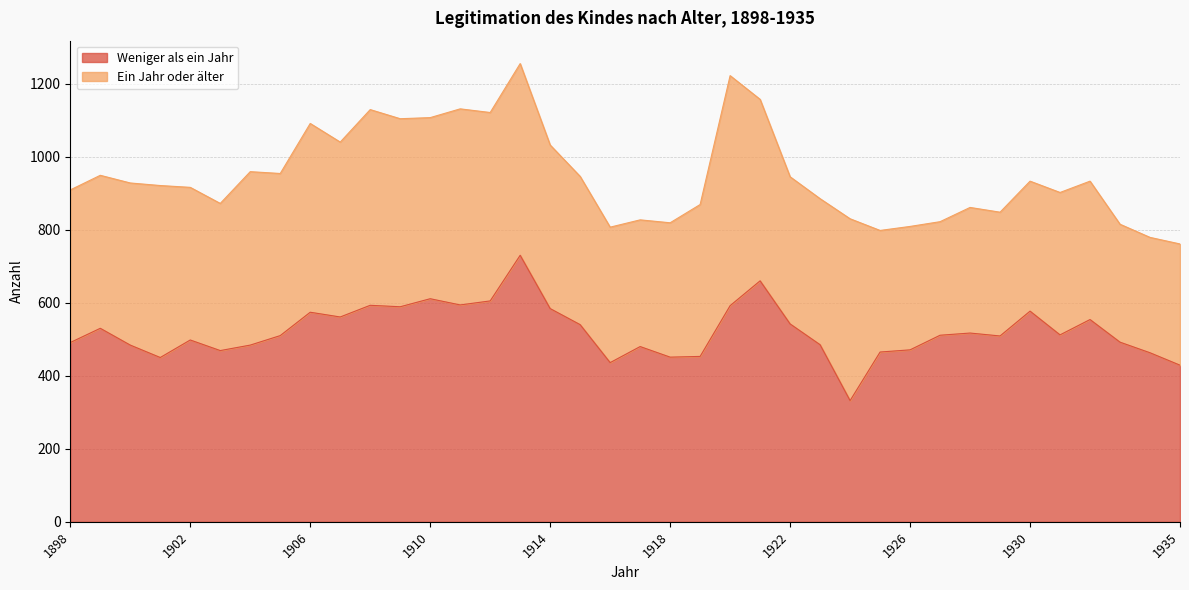

Where does the data first go above 511?

1899